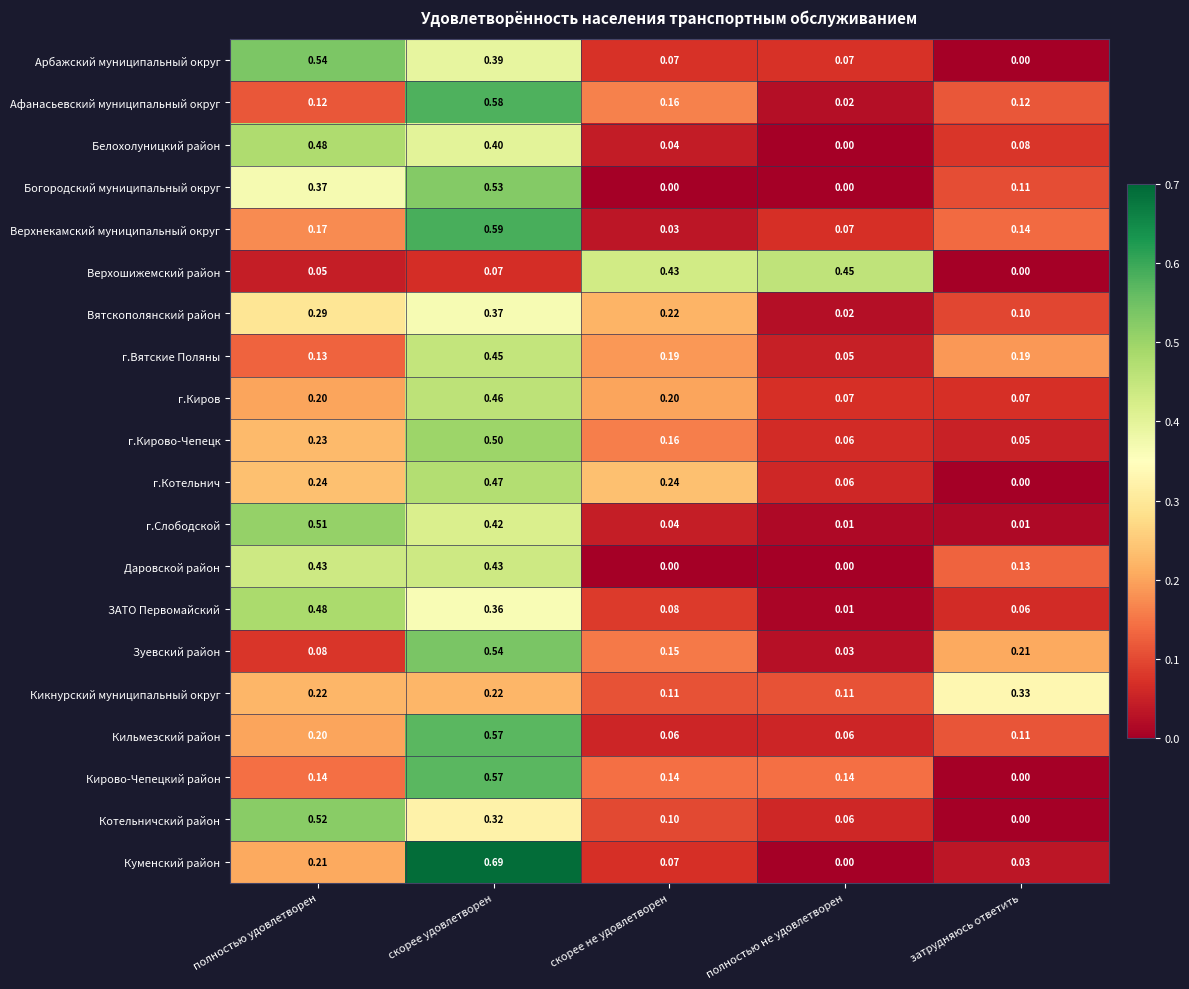

Between полностью не удовлетворен and затрудняюсь ответить, which series saw the biggest shift?

Верхошижемский район